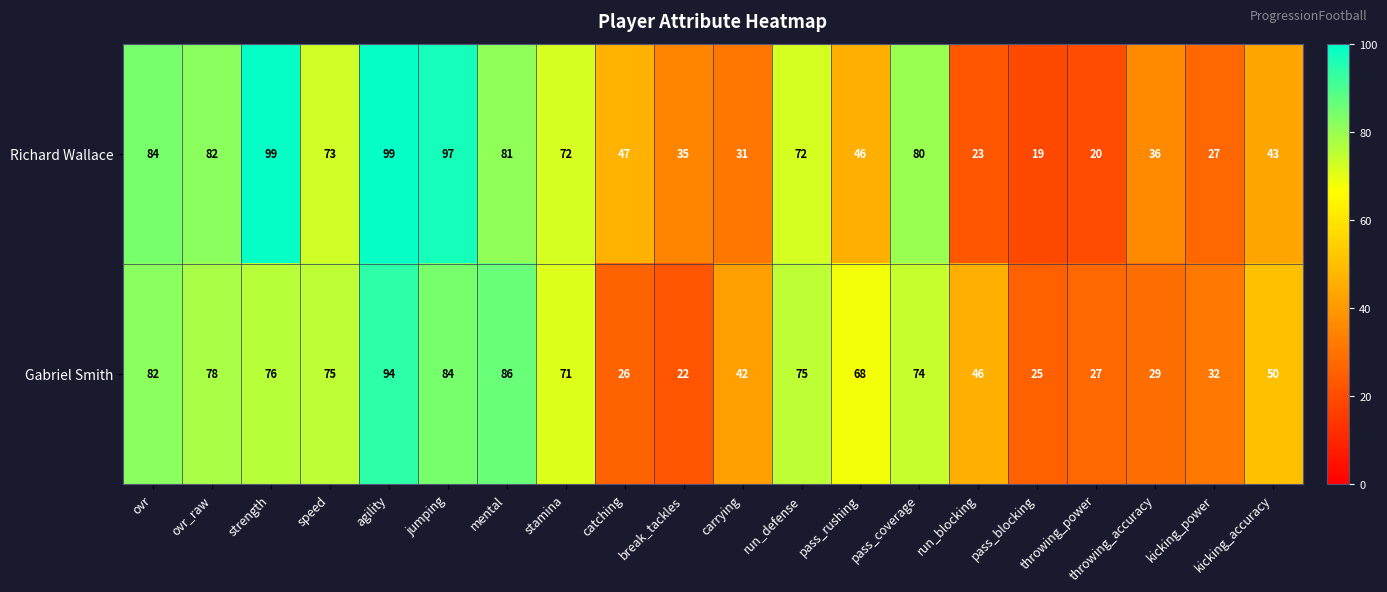

What is the smallest value displayed?

19